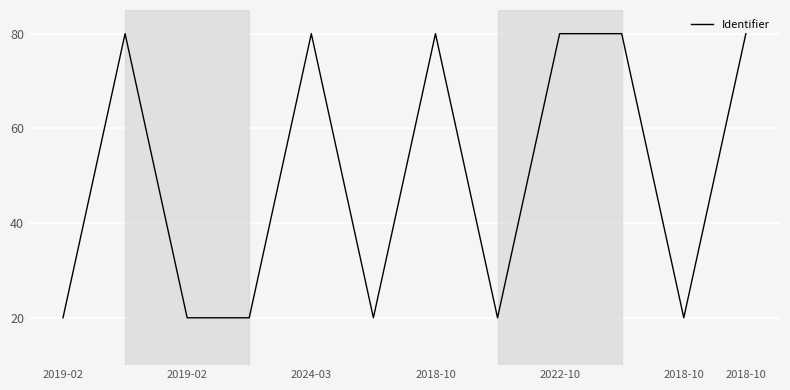

What is the smallest value displayed?

20.0